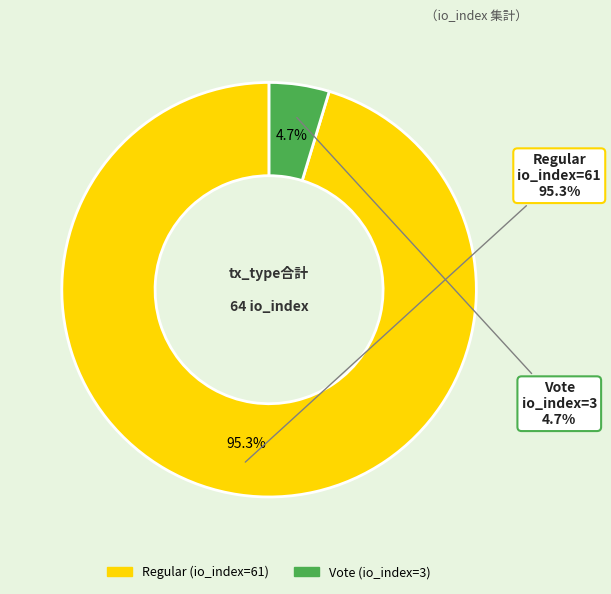

How many slices are in this pie chart?

2